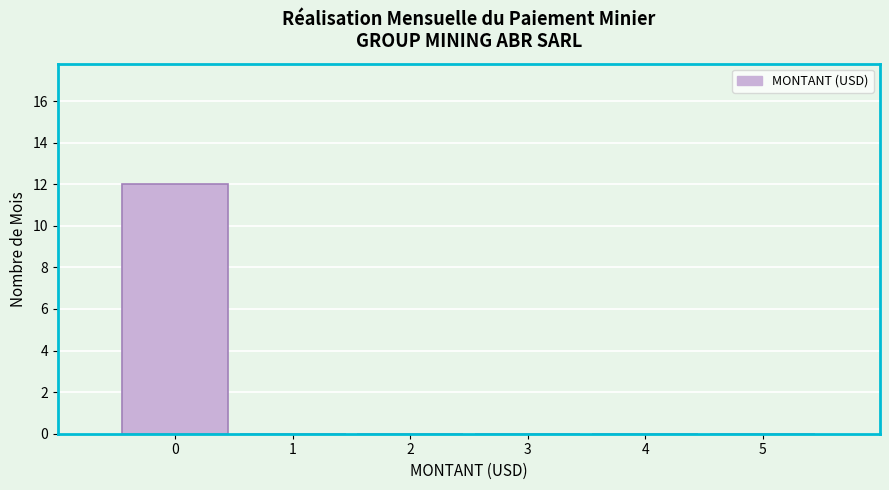

Over which range of the x-axis is the bar tallest?

-0.5 to 0.5